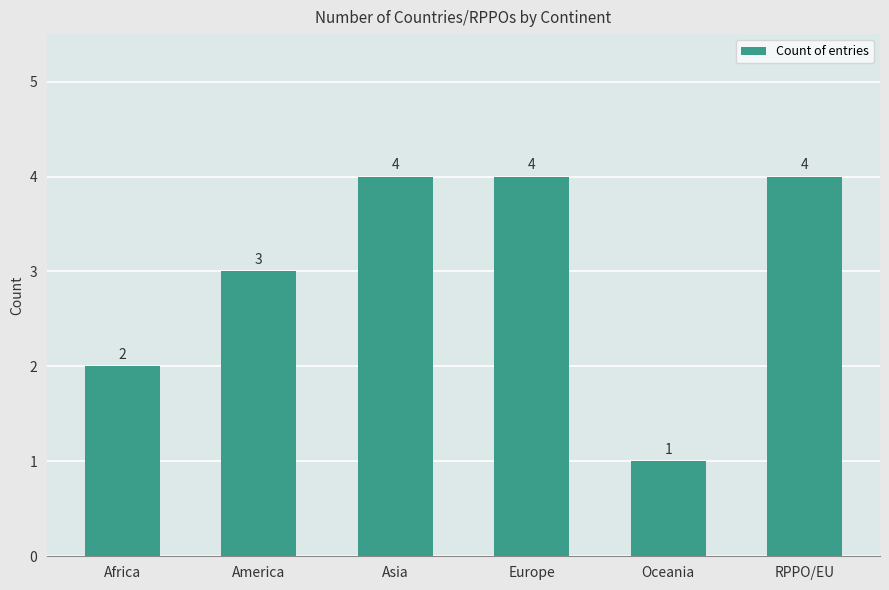

What is the change in value from America to Europe?

+1